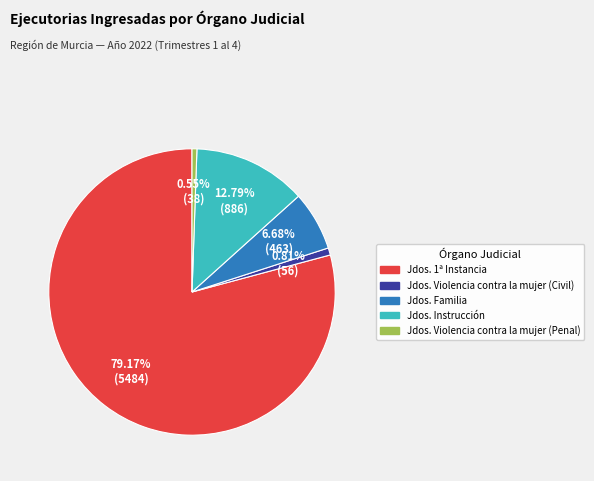

Is there a majority slice in this chart?

Yes